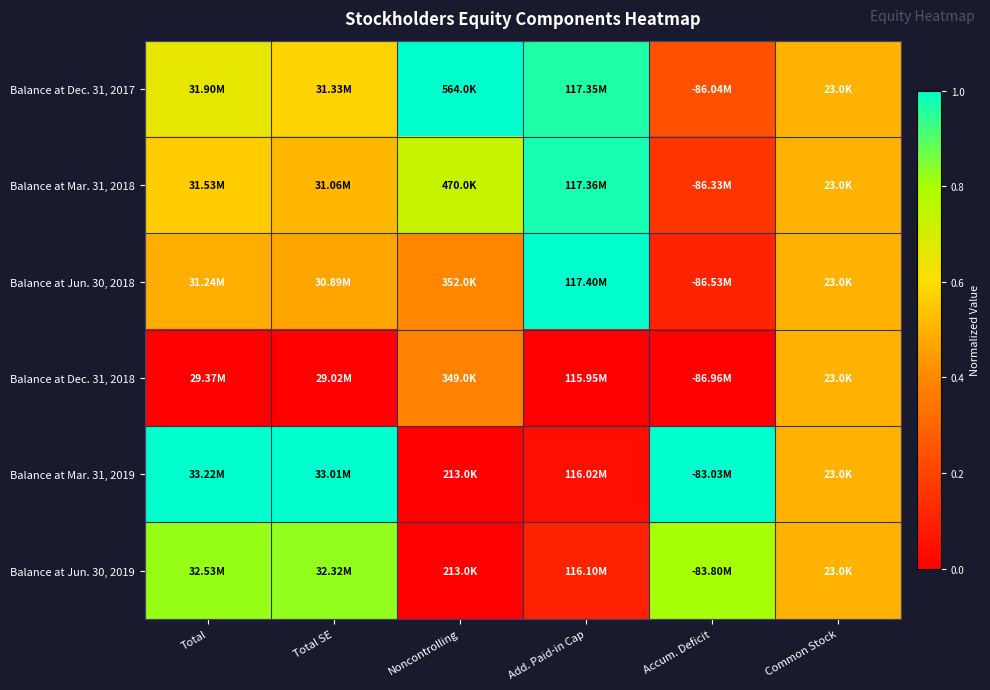

How many distinct data groups are displayed?

6